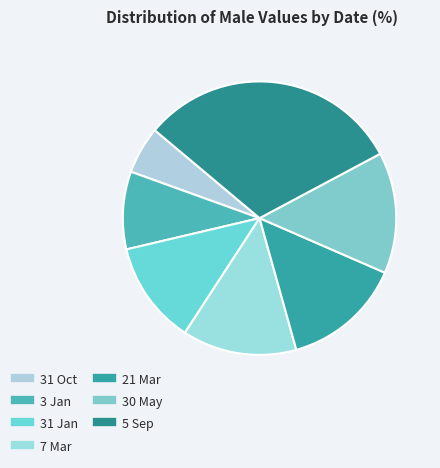

Between 30 May and 5 Sep, which is larger?

5 Sep